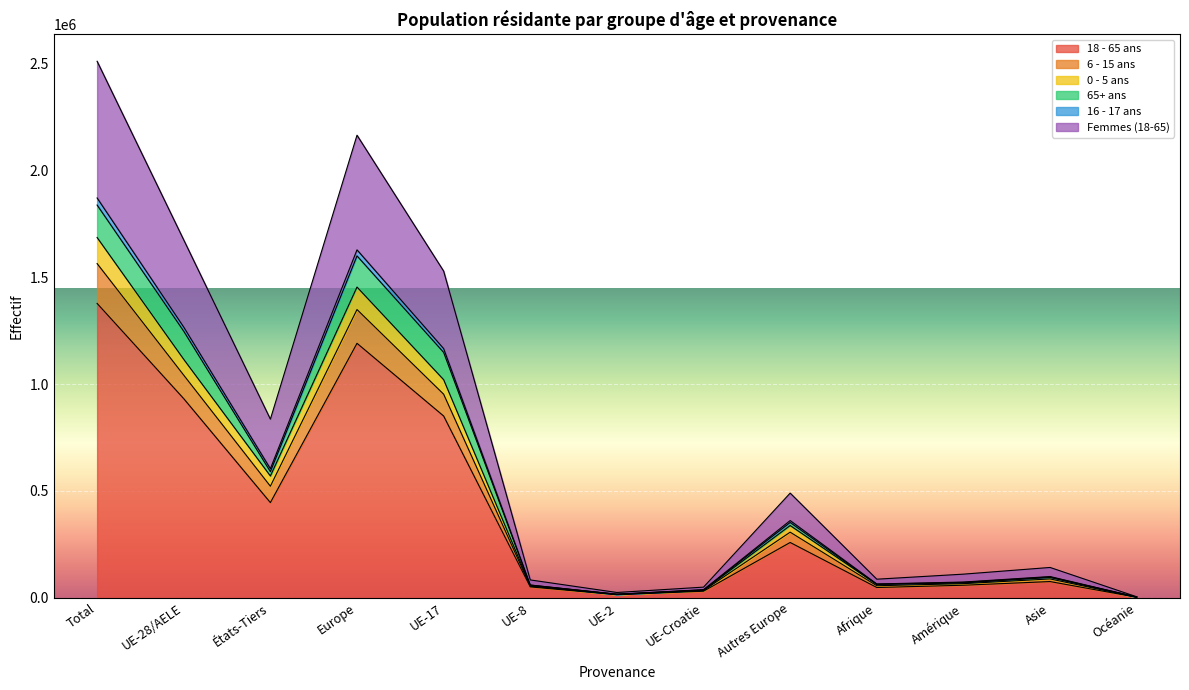

Where is the first local minimum for 6 - 15 ans?

États-Tiers